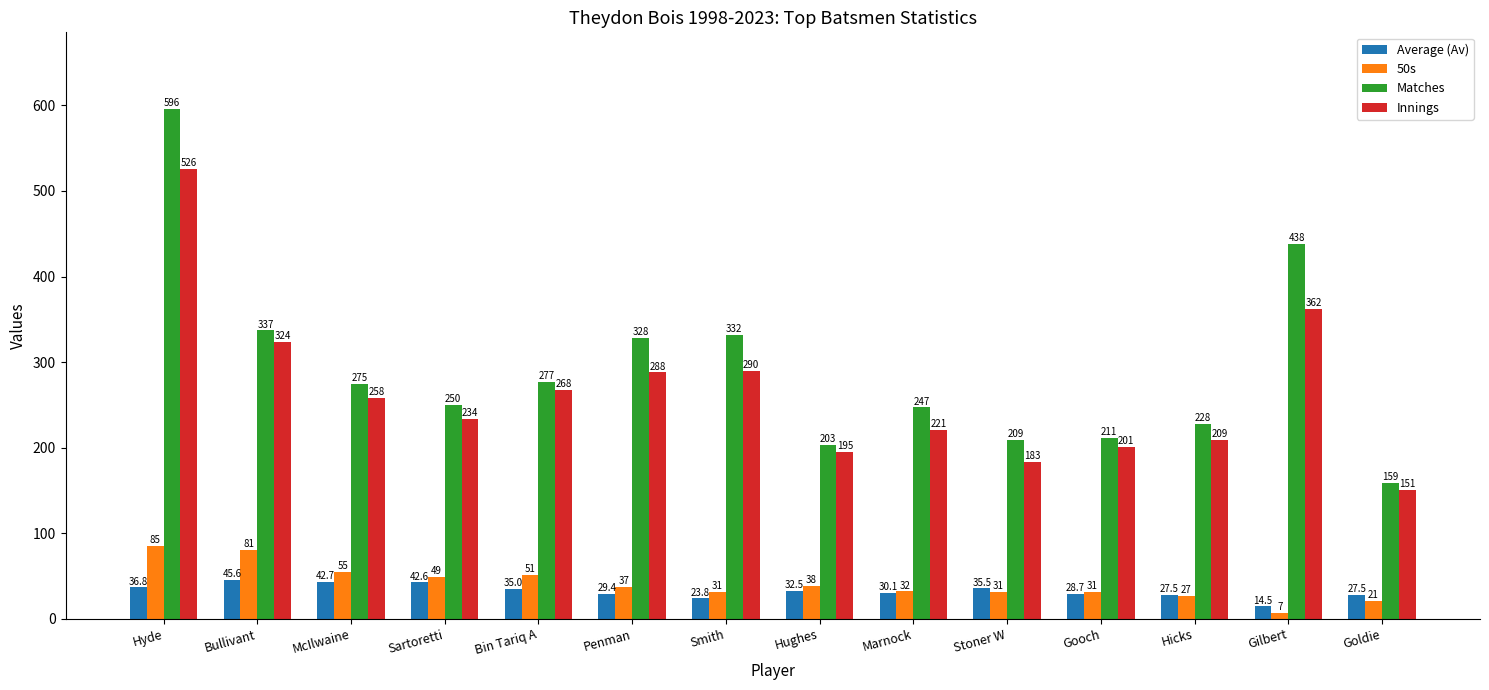

Reading left to right, extract all data points from this chart.

Average (Av): 36.8	45.6	42.7	42.6	35.0	29.4	23.8	32.5	30.1	35.5	28.7	27.5	14.5	27.5
50s: 85.0	81.0	55.0	49.0	51.0	37.0	31.0	38.0	32.0	31.0	31.0	27.0	7.0	21.0
Matches: 596.0	337.0	275.0	250.0	277.0	328.0	332.0	203.0	247.0	209.0	211.0	228.0	438.0	159.0
Innings: 526.0	324.0	258.0	234.0	268.0	288.0	290.0	195.0	221.0	183.0	201.0	209.0	362.0	151.0